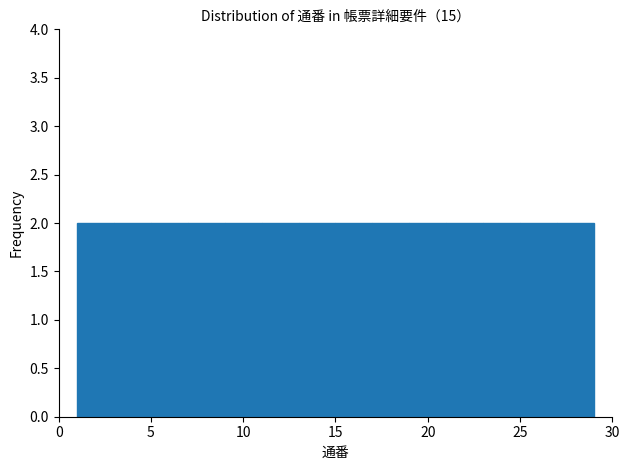

Reading left to right, transcribe this chart: for each bar, give the range it covers on the x-axis and its height. The values are not printed on the chart, so give them approximately, as read against the axis.

1 to 3: 2
3 to 5: 2
5 to 7: 2
7 to 9: 2
9 to 11: 2
11 to 13: 2
13 to 15: 2
15 to 17: 2
17 to 19: 2
19 to 21: 2
21 to 23: 2
23 to 25: 2
25 to 27: 2
27 to 29: 2